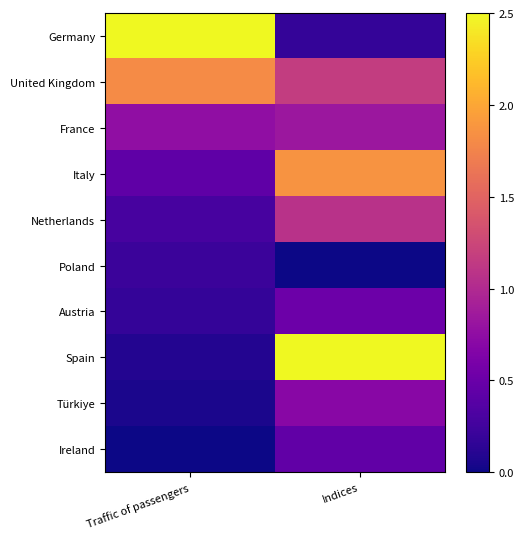

How many data points does each series have?

2